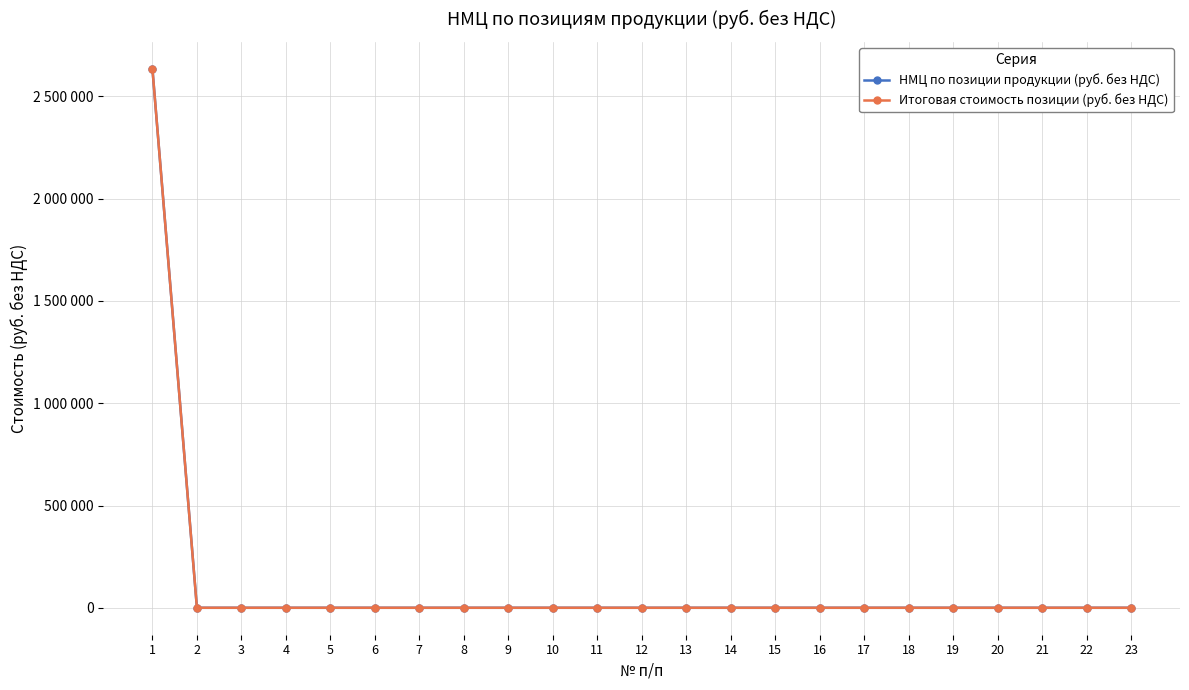

True or false: НМЦ по позиции продукции (руб. без НДС) has more than 0 interior local peaks.

False